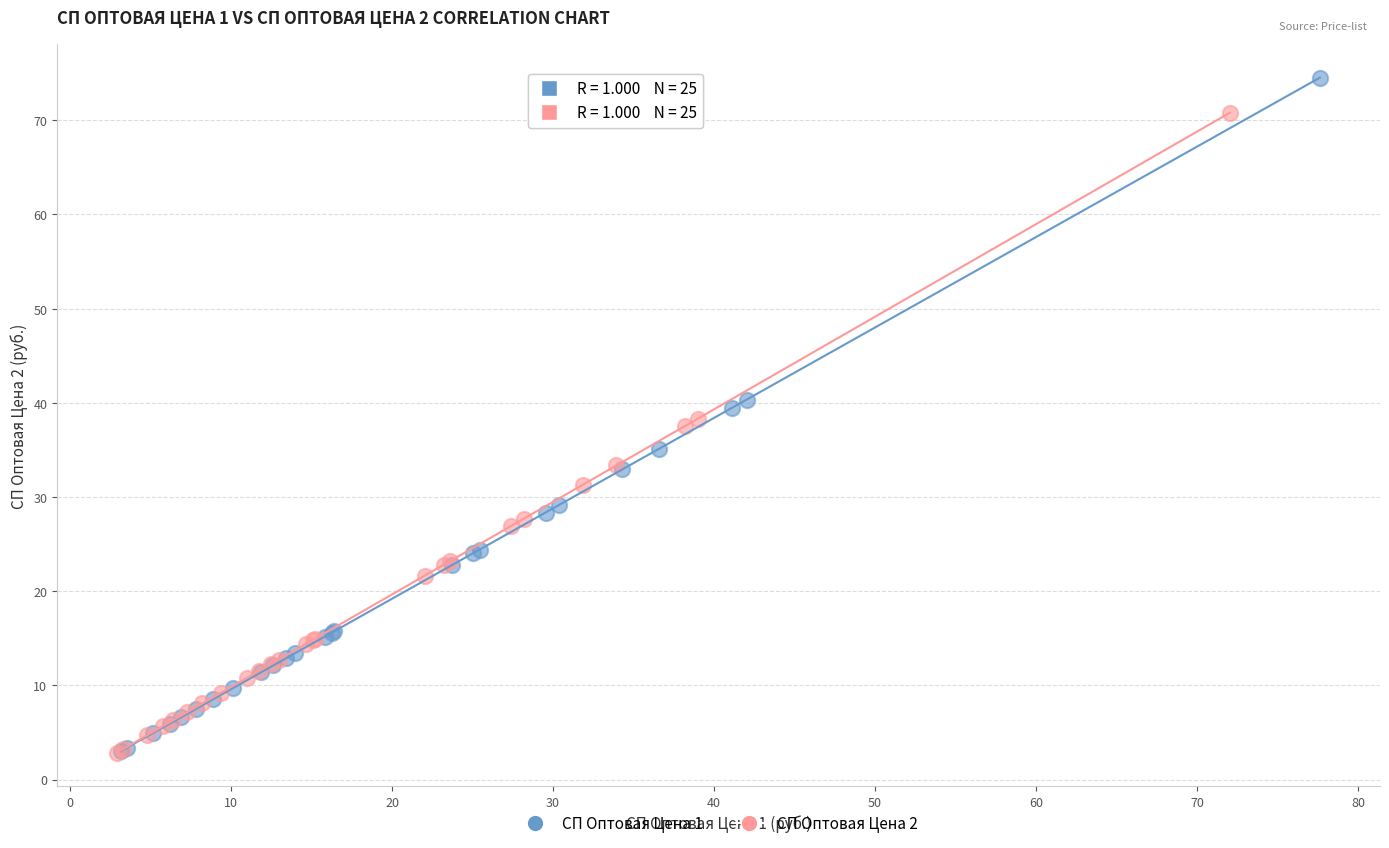

Which series has the widest spread of Y values?

СП Оптовая Цена 1